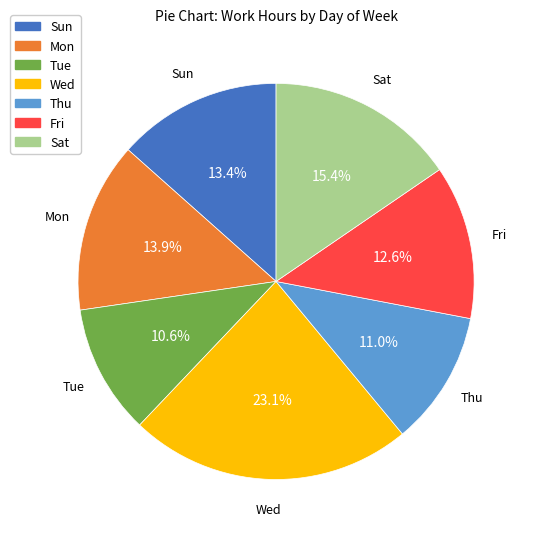

How many slices are in this pie chart?

7